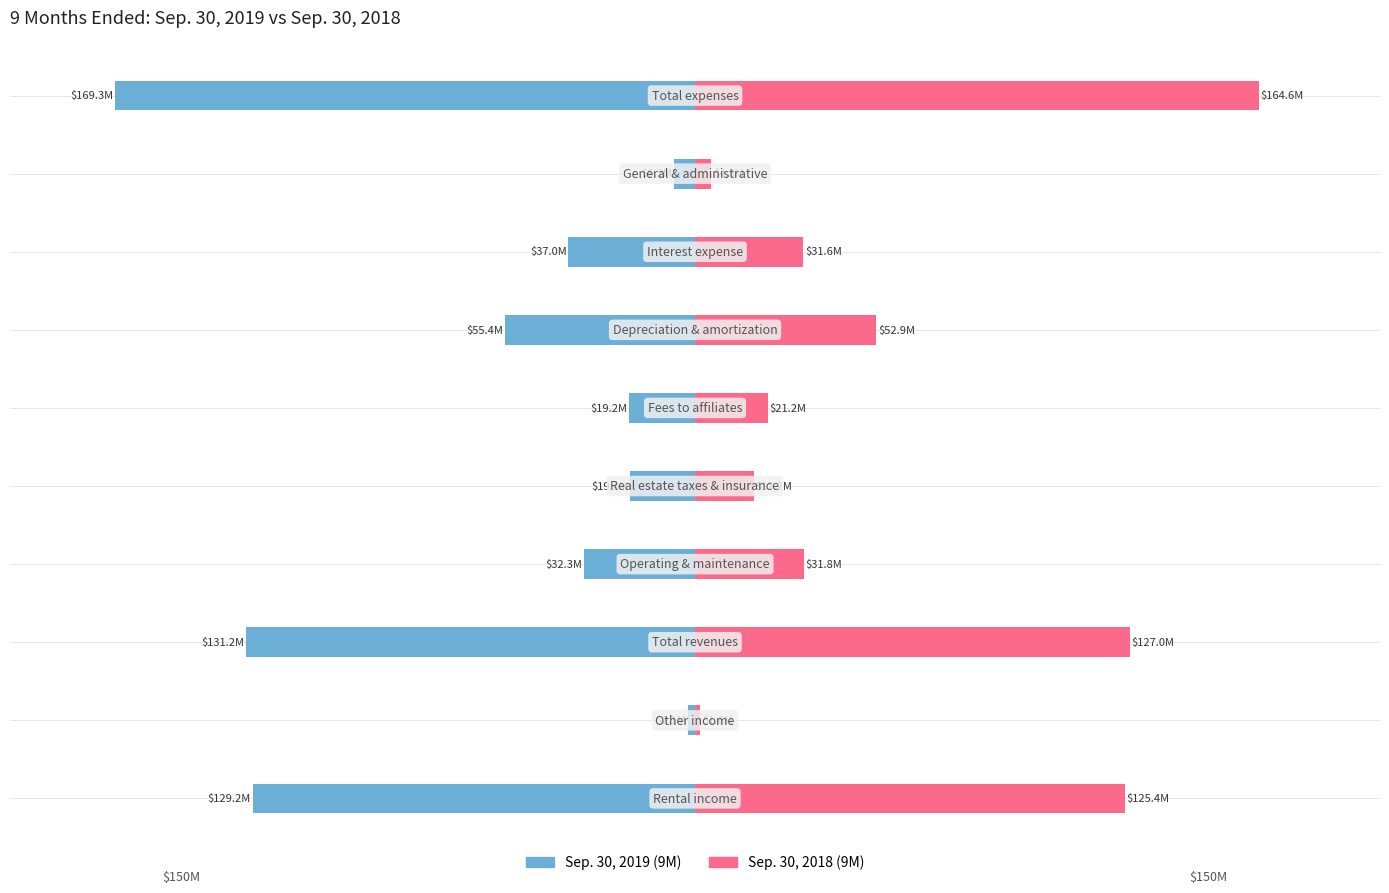

What is the sum of all Sep. 30, 2018 (9M) values?

578285991